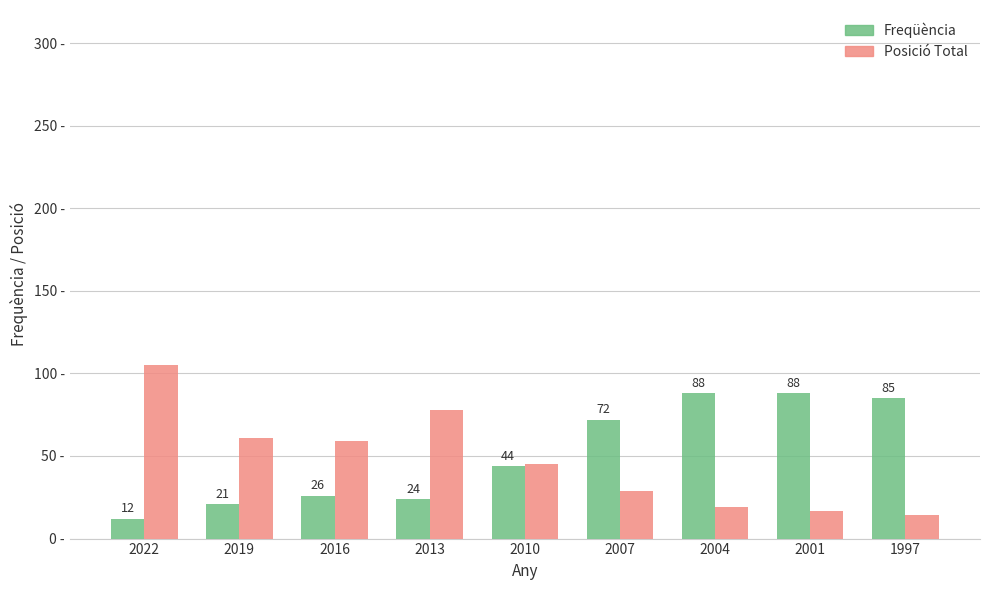

Is the value of Freqüència at 2016 greater than the value of Posició Total at 2013?

No